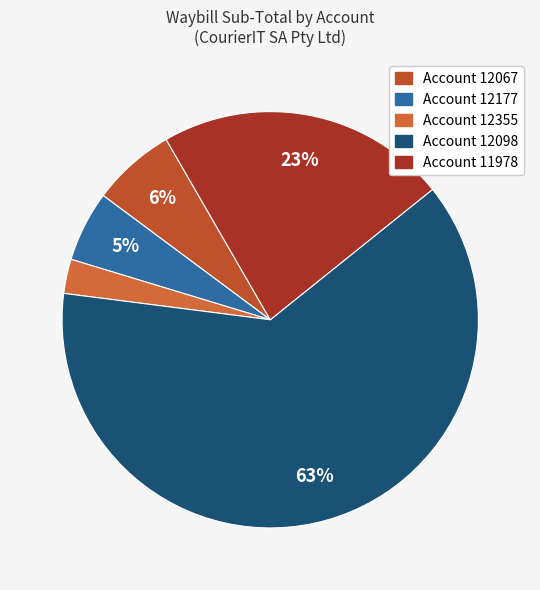

How many slices are in this pie chart?

5